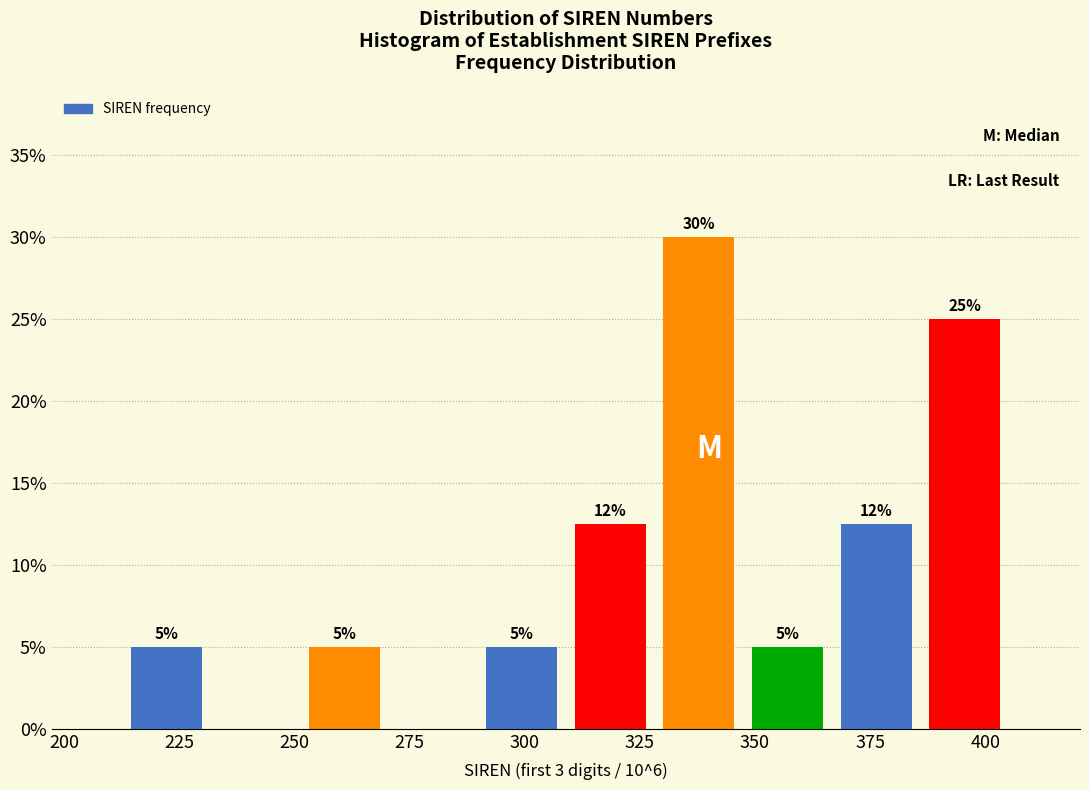

Around what value on the x-axis is the tallest bar? Give the approximate position of its centre, as read against the axis.

340